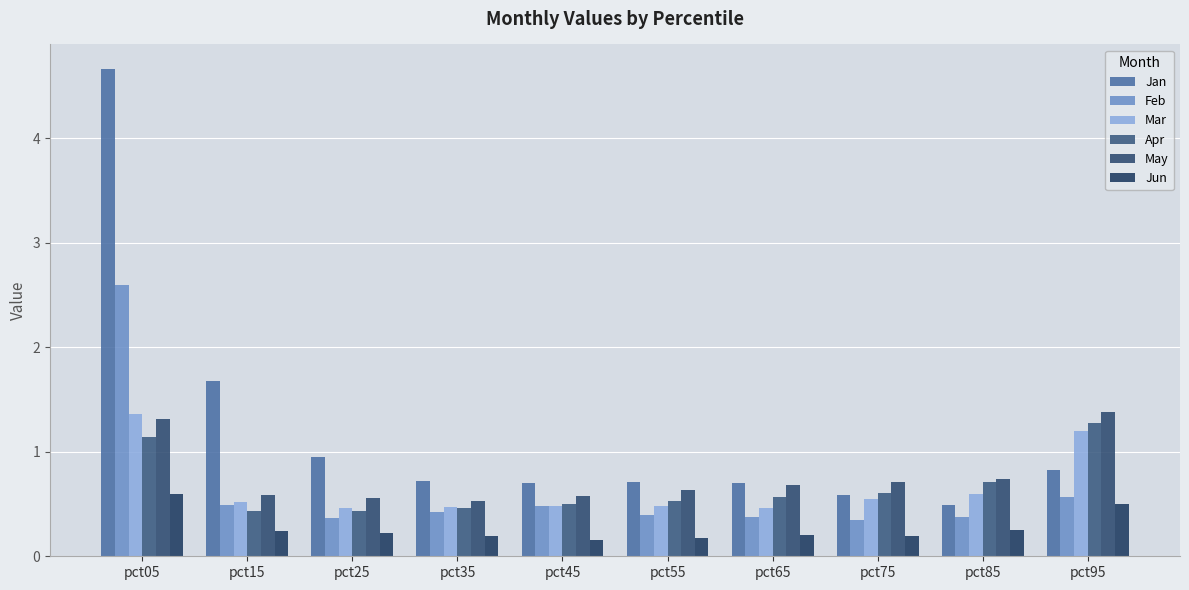

The value of Jan at pct45 is 1.2. True or false?

False